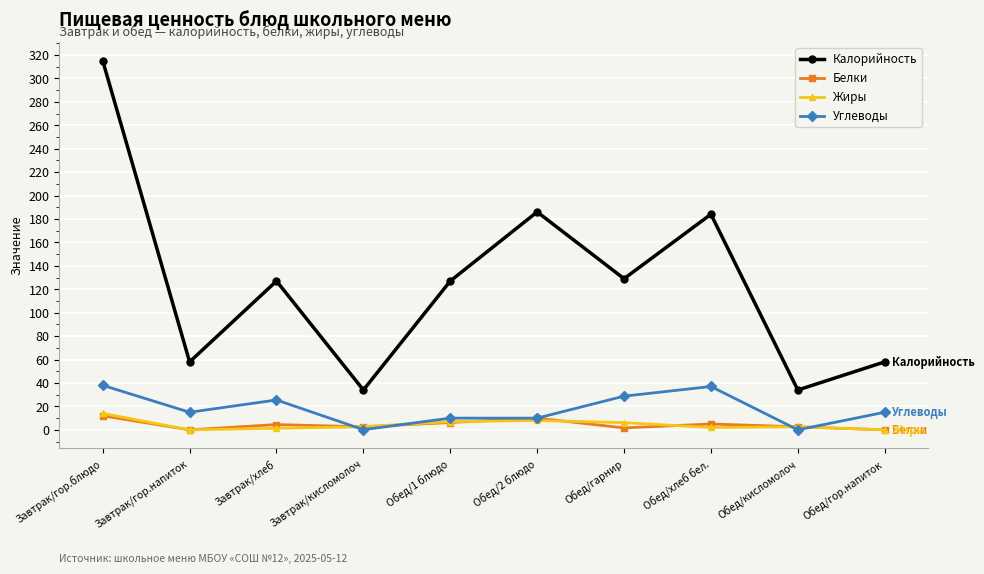

True or false: Белки has more than 0 points higher than both neighbors.

True